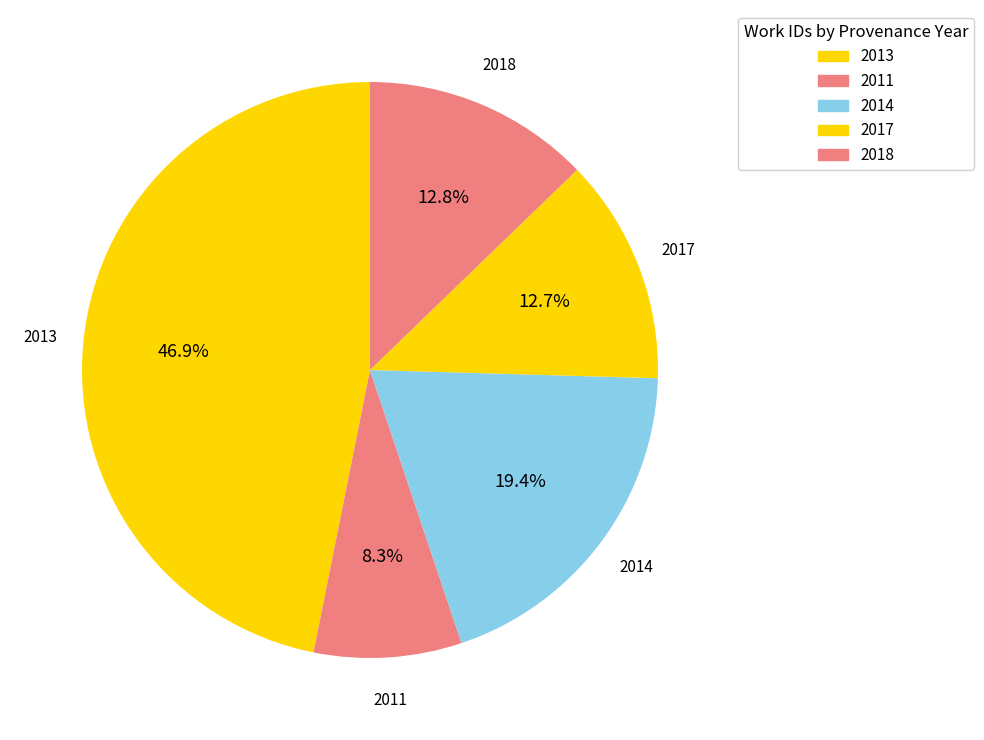

To the nearest percent, what is the difference between the largest and smallest slice percentages?

39%